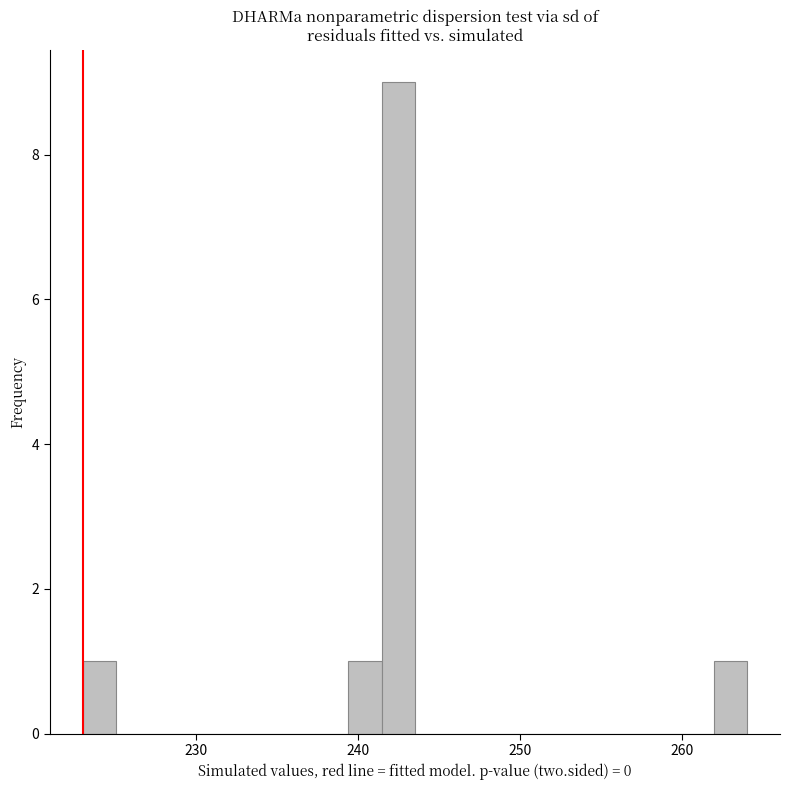

Read against the x-axis, roughly where is the centre of the tallest bar?

242